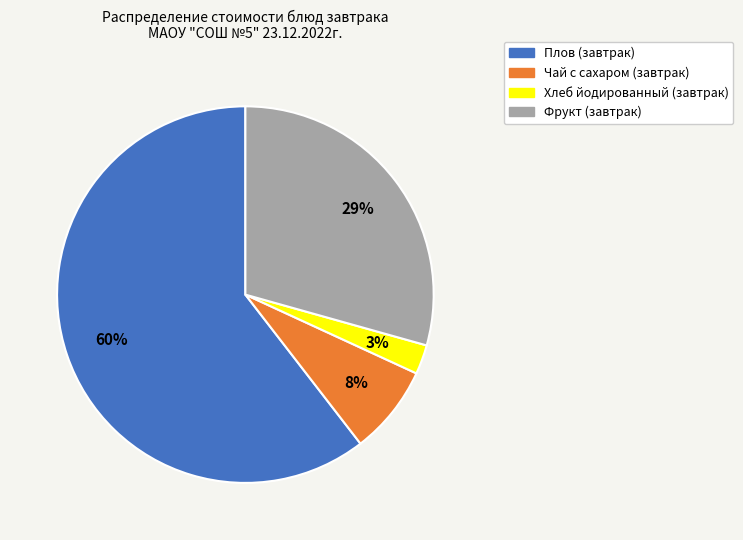

To the nearest percent, what is the combined percentage of Фрукт (завтрак) and Хлеб йодированный (завтрак)?

32%